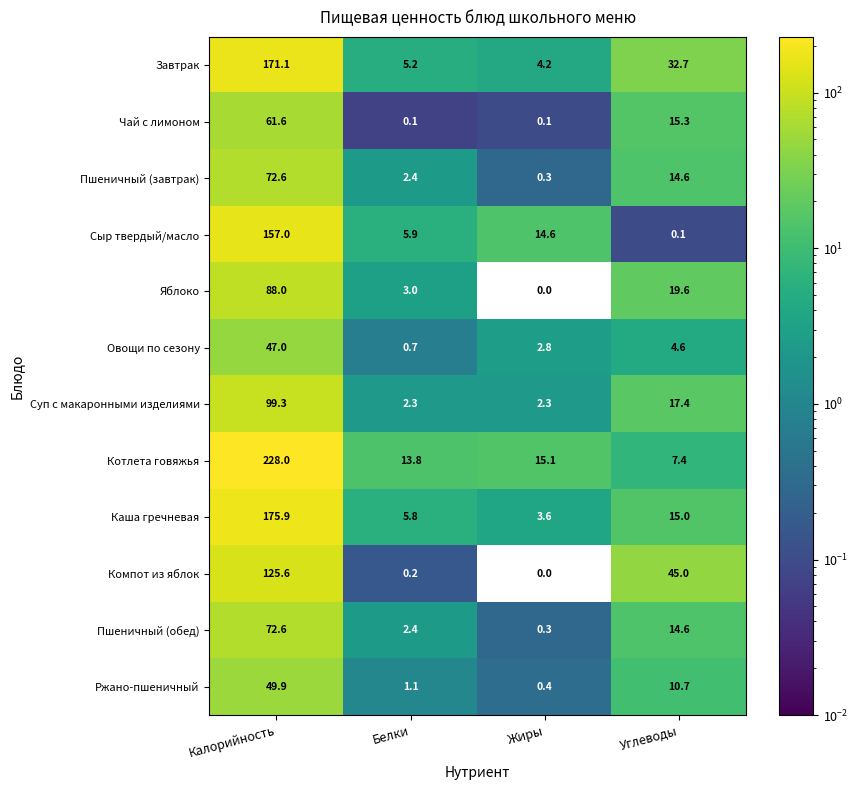

Which series has the largest range (max minus min)?

Котлета говяжья